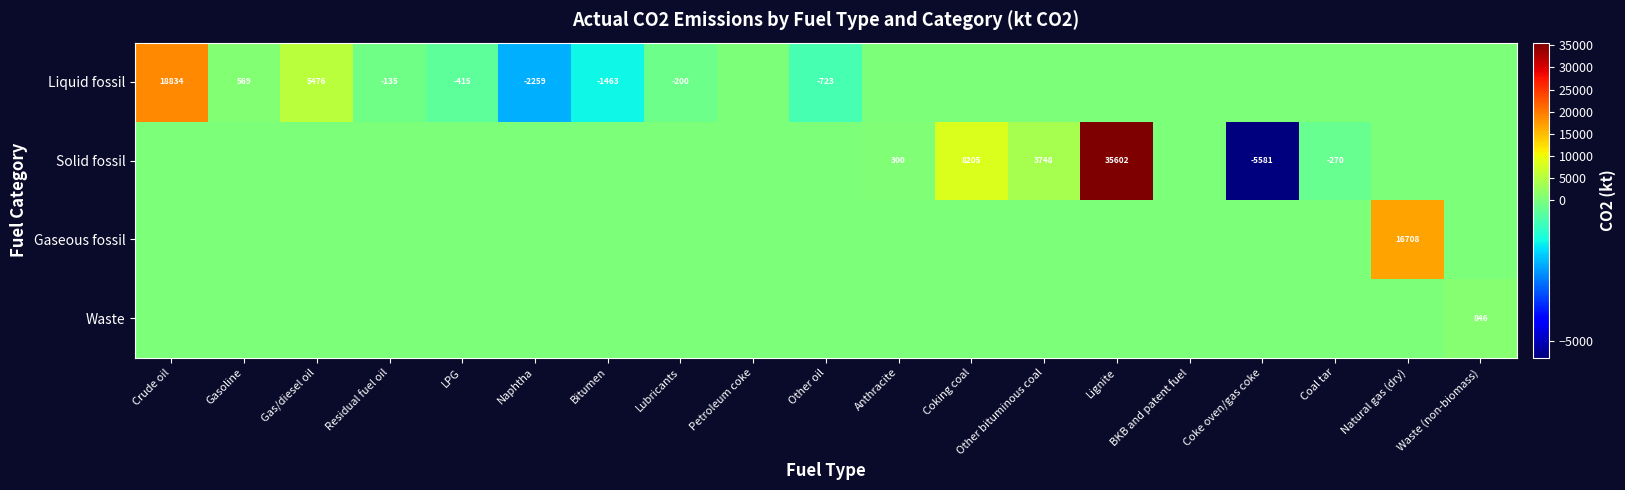

Is it true that Solid fossil equals 12596.6 at Naphtha?

False